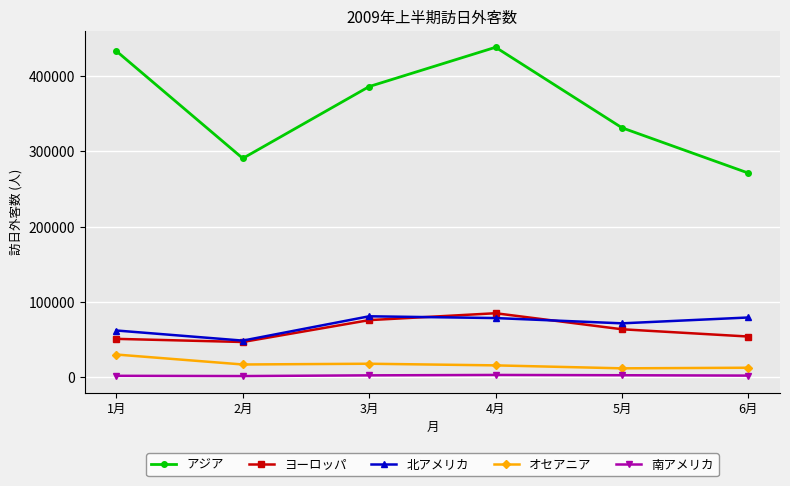

Is the value of 北アメリカ at 5月 greater than the value of ヨーロッパ at 5月?

Yes